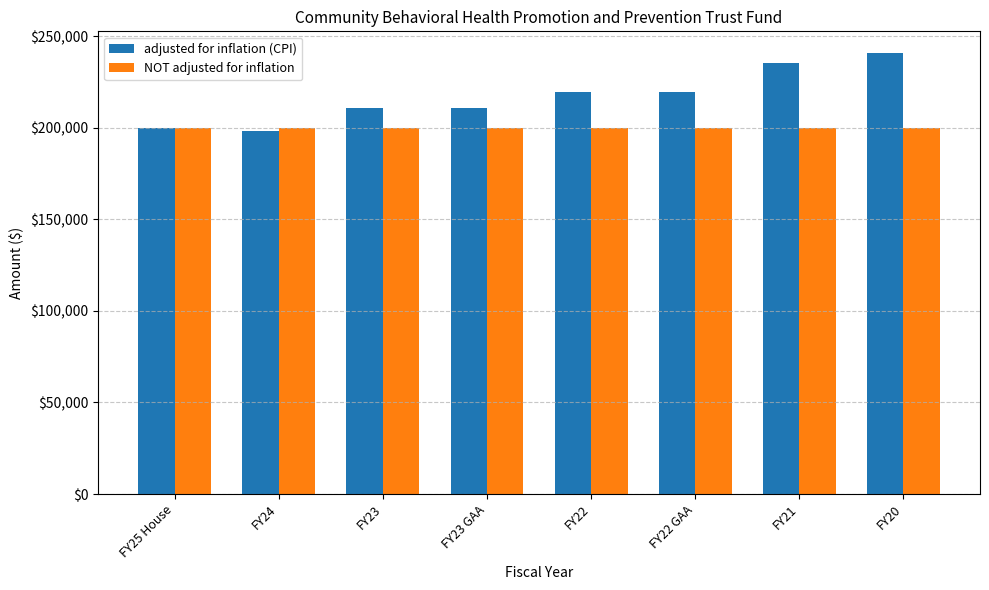

Reading left to right, transcribe all the data shown in this chart.

adjusted for inflation (CPI): FY25 House=200000	FY24=198247	FY23=210638	FY23 GAA=210638	FY22=219432	FY22 GAA=219432	FY21=235151	FY20=240534
NOT adjusted for inflation: FY25 House=200000	FY24=200000	FY23=200000	FY23 GAA=200000	FY22=200000	FY22 GAA=200000	FY21=200000	FY20=200000